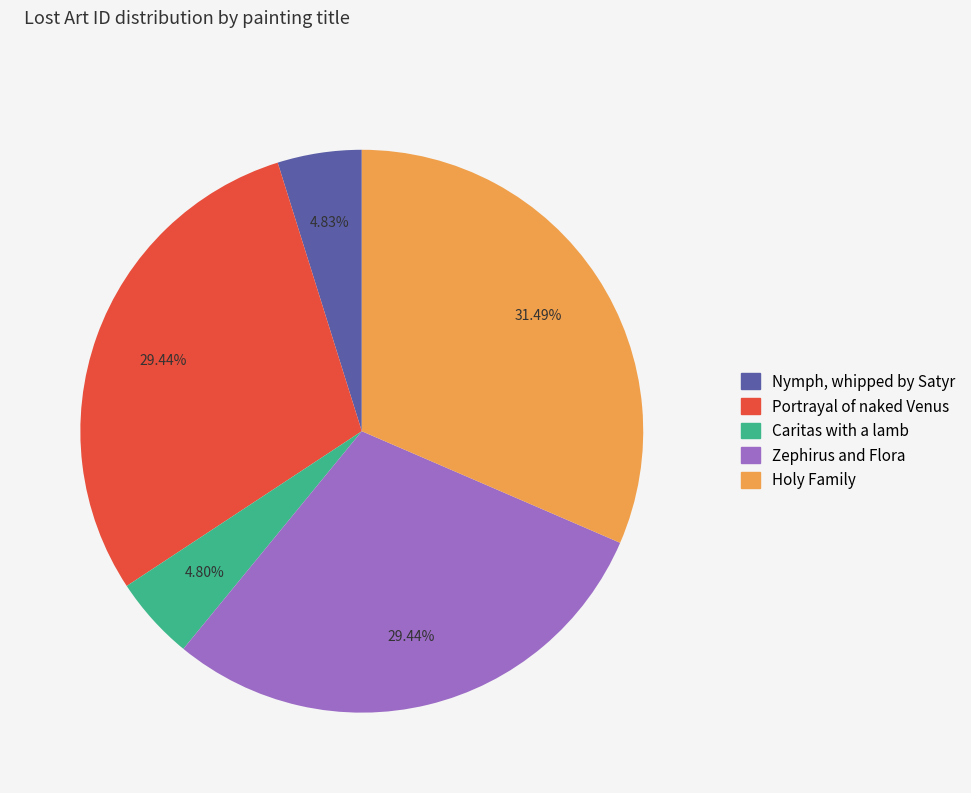

True or false: Portrayal of naked Venus accounts for 36% of the total.

False